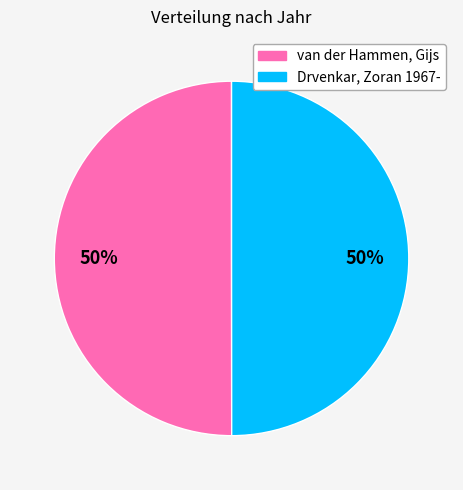

Do van der Hammen, Gijs and Drvenkar, Zoran 1967- together represent more than half of the pie?

Yes